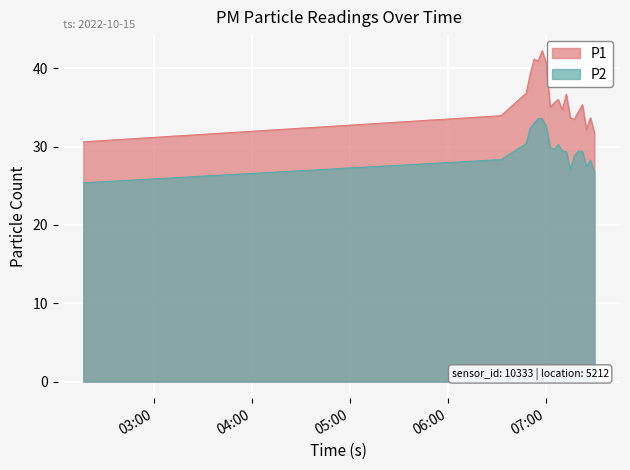

True or false: P1 and P2 cross at least once.

False